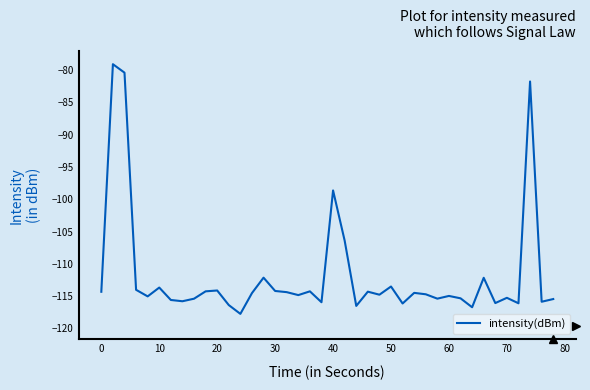

What is the maximum value shown in the chart?

-79.1